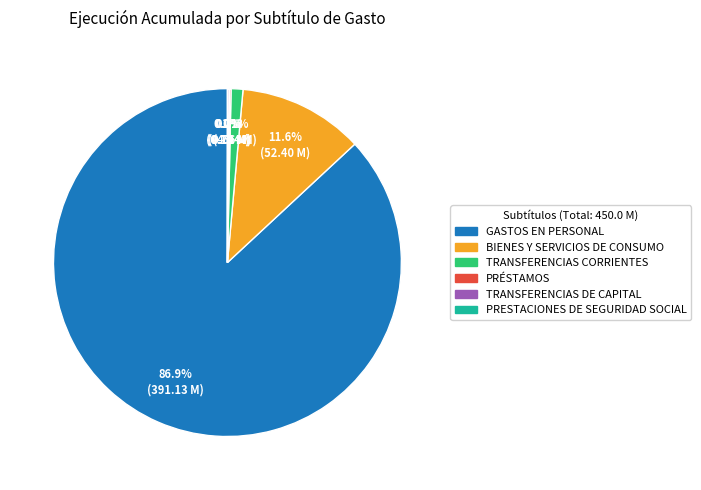

Is there a majority slice in this chart?

Yes